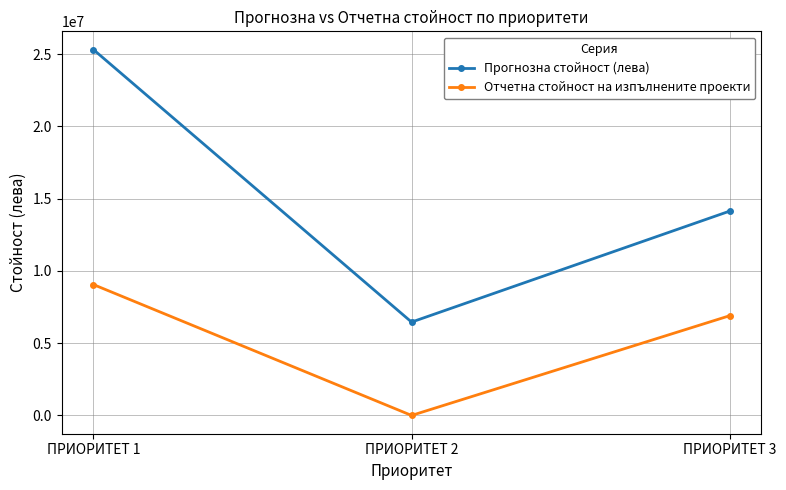

What is the greatest value displayed?

25316000